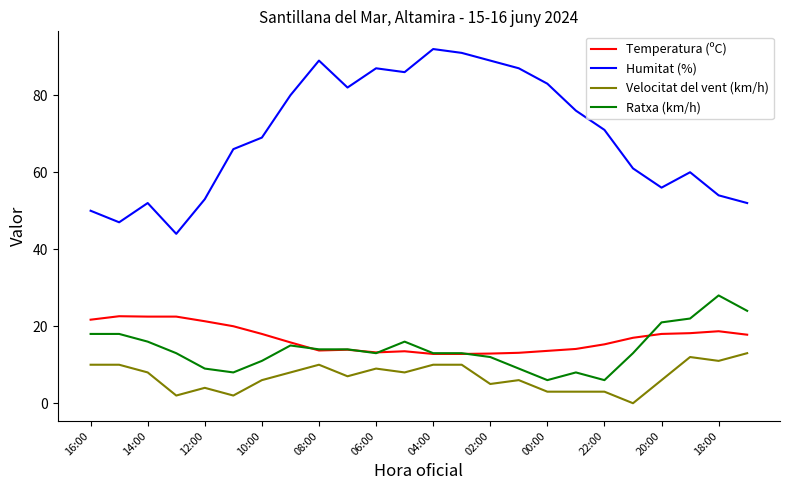

What is the sum of all Ratxa (km/h) values?

340.0